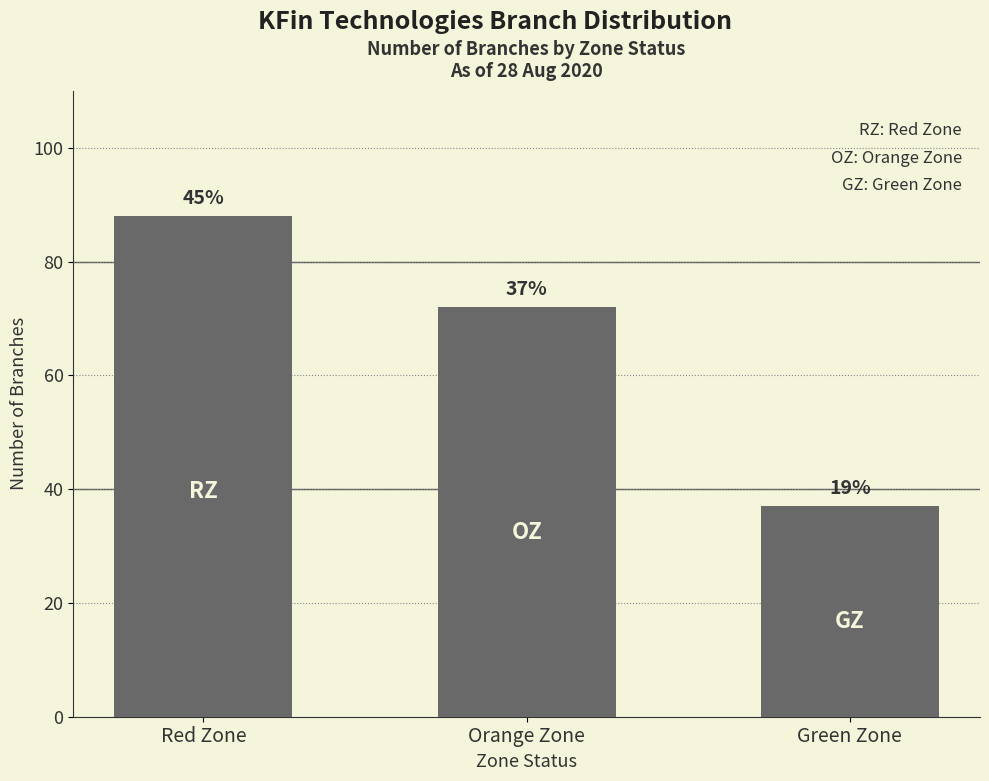

How many bars are there in total?

3